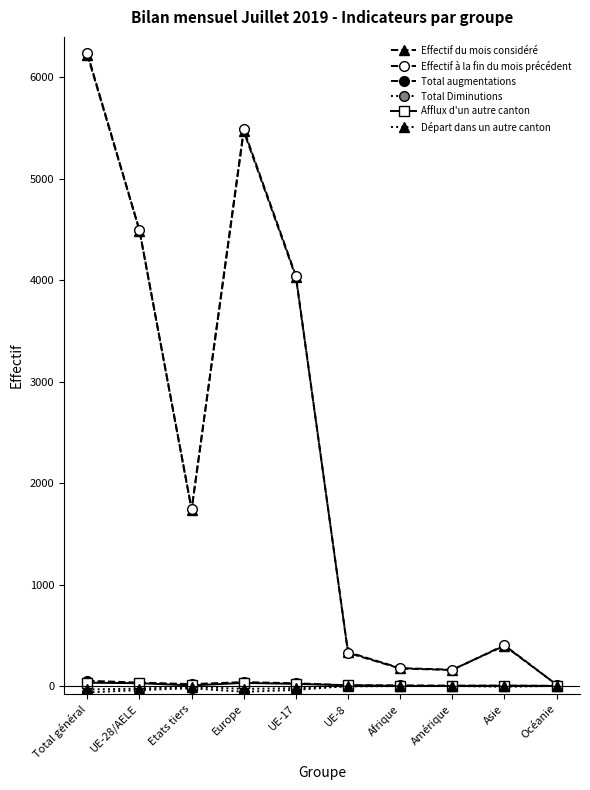

How many data points in Effectif du mois considéré are less than 1734?

5